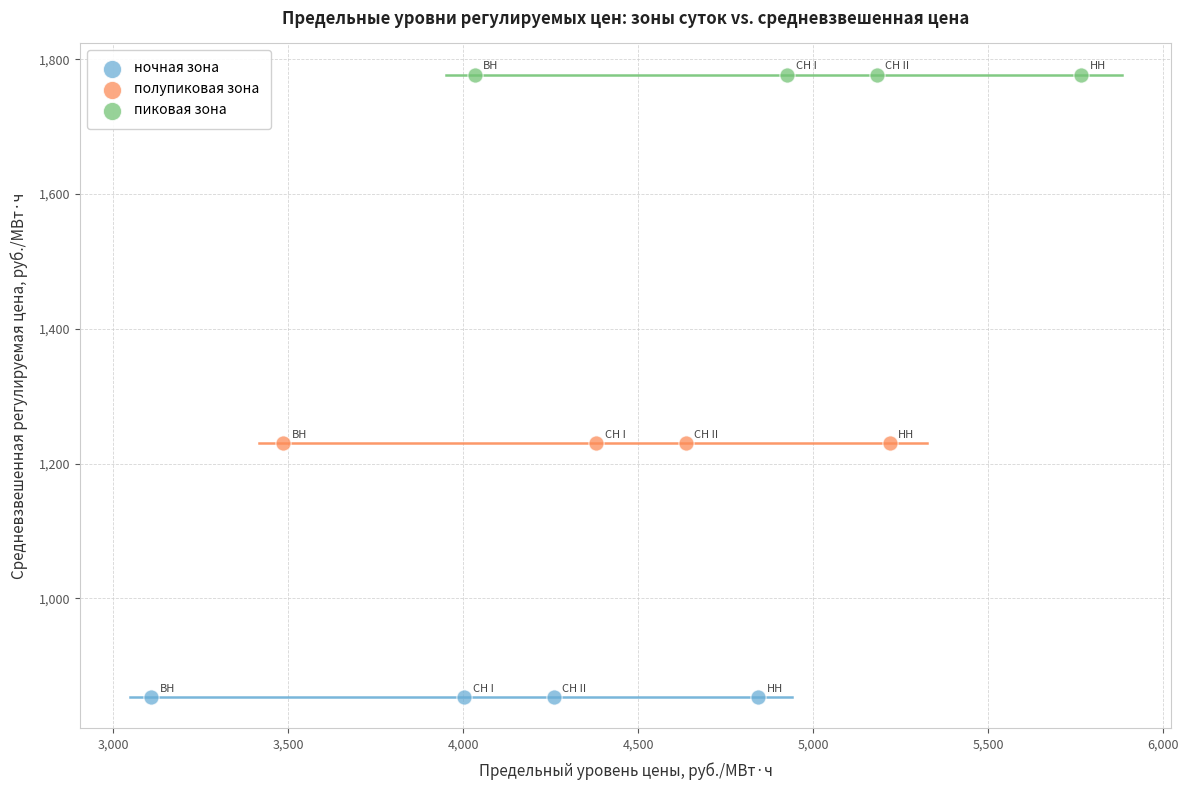

Which series reaches the minimum Y coordinate?

ночная зона